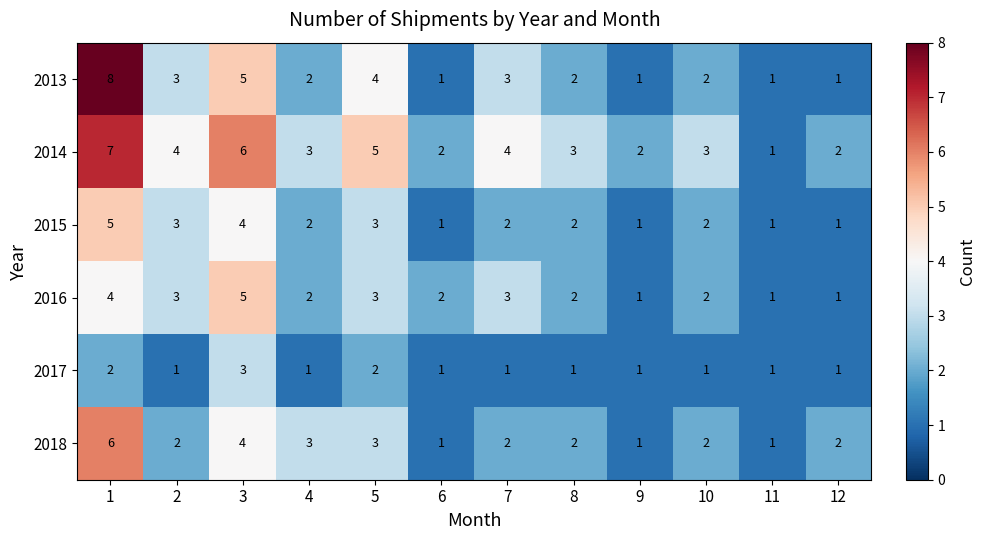

What is the maximum value for 2018?

6